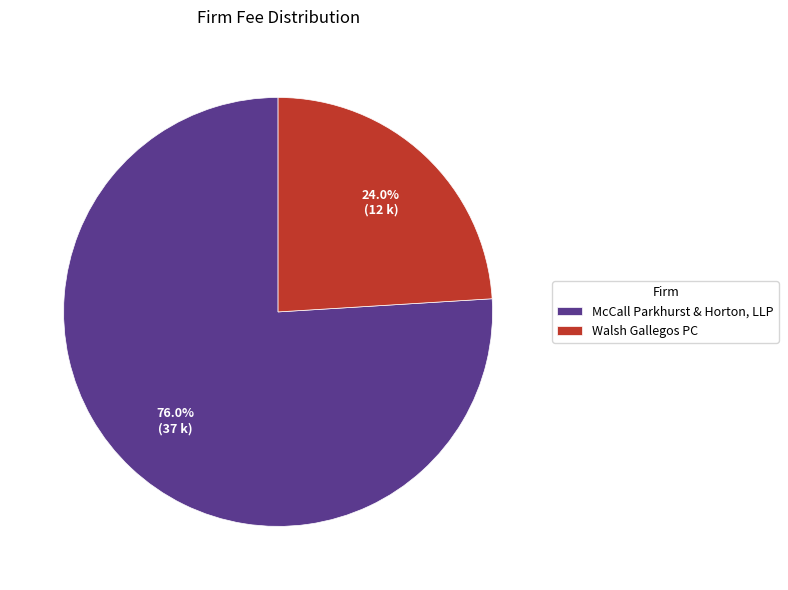

Between Walsh Gallegos PC and McCall Parkhurst & Horton, LLP, which is larger?

McCall Parkhurst & Horton, LLP